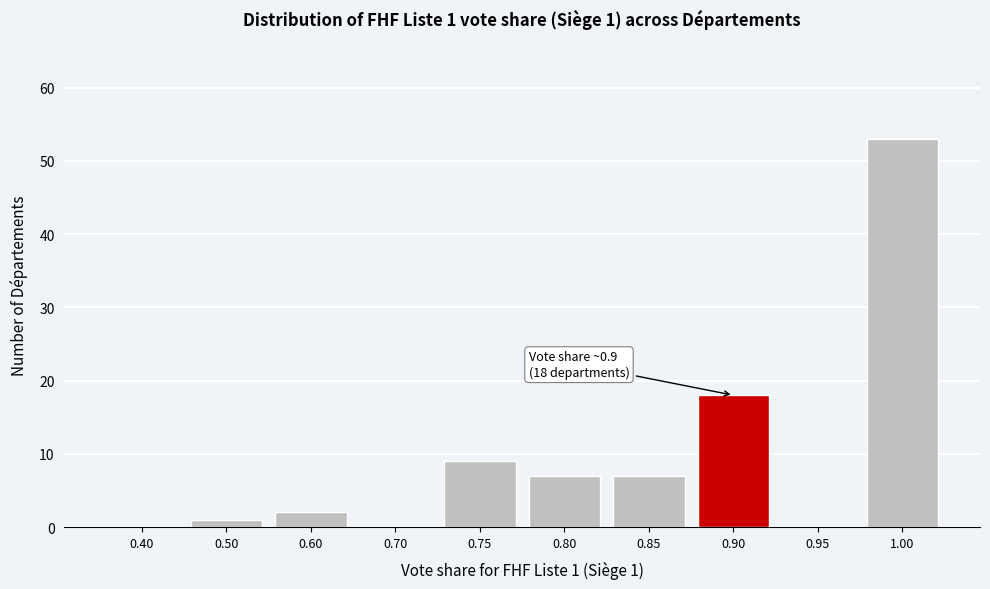

Reading right to left, what are all the values shown in this chart?

1.00=53	0.95=0	0.90=18	0.85=7	0.80=7	0.75=9	0.70=0	0.60=2	0.50=1	0.40=0